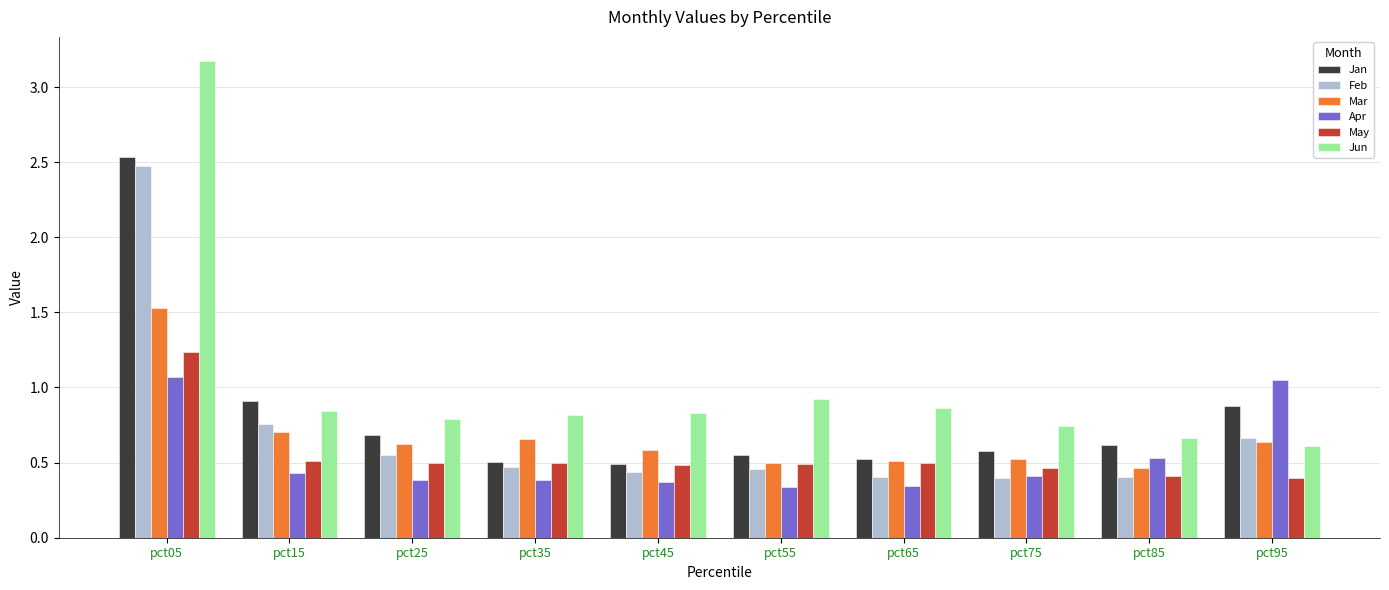

Does the chart contain any negative values?

No